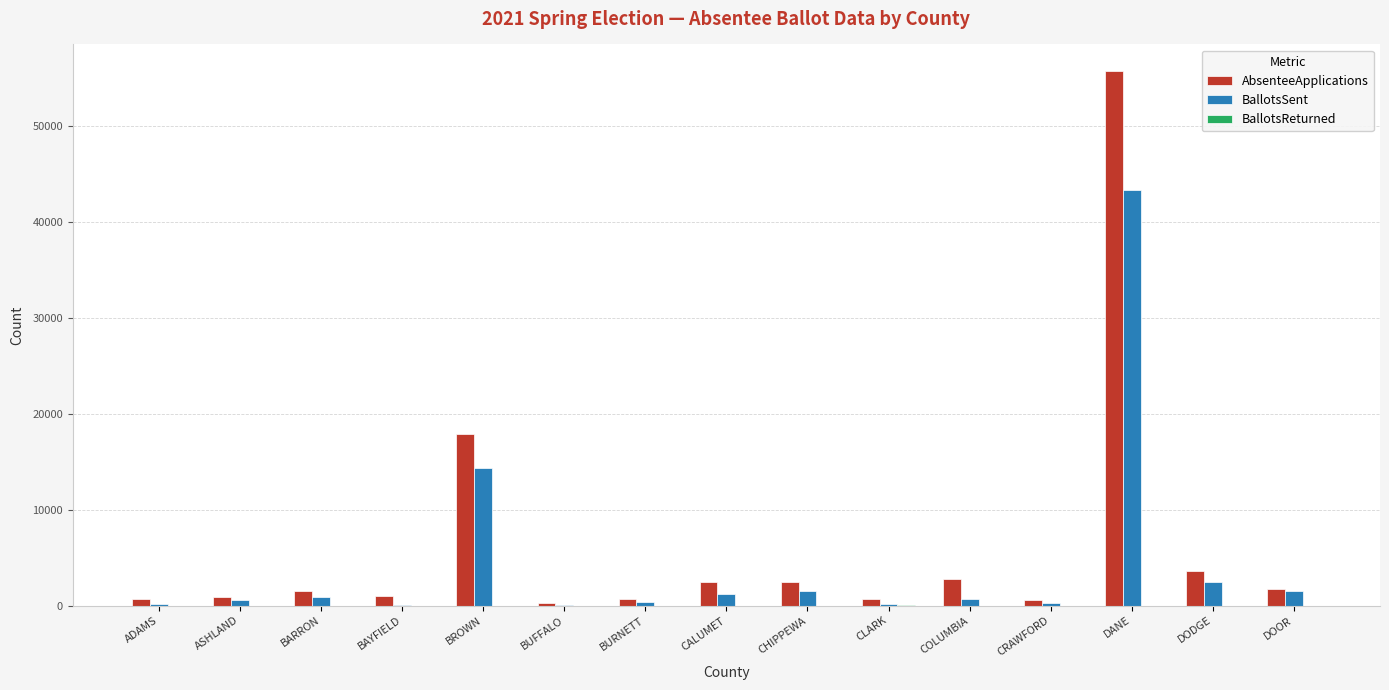

Where is AbsenteeApplications nearest to the value 28016?

BROWN